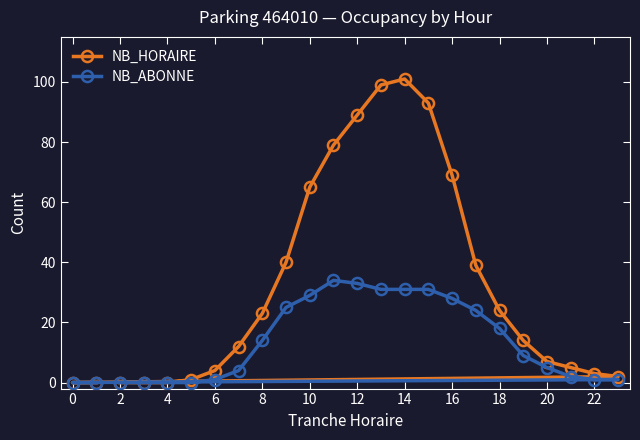

True or false: NB_ABONNE and NB_HORAIRE cross at least once.

False